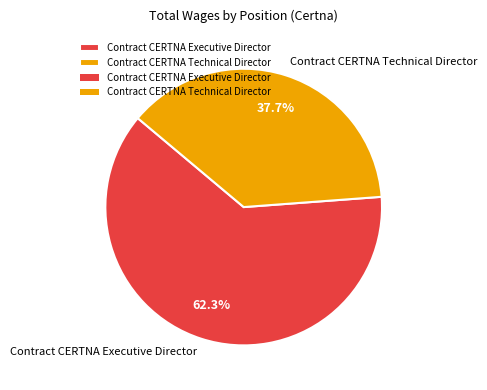

What percentage is the Contract CERTNA Executive Director slice, to the nearest percent?

62%